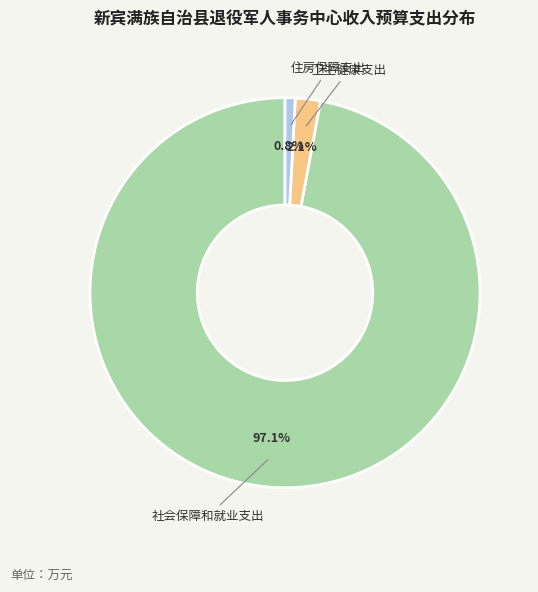

To the nearest percent, what portion does 卫生健康支出 represent?

2%